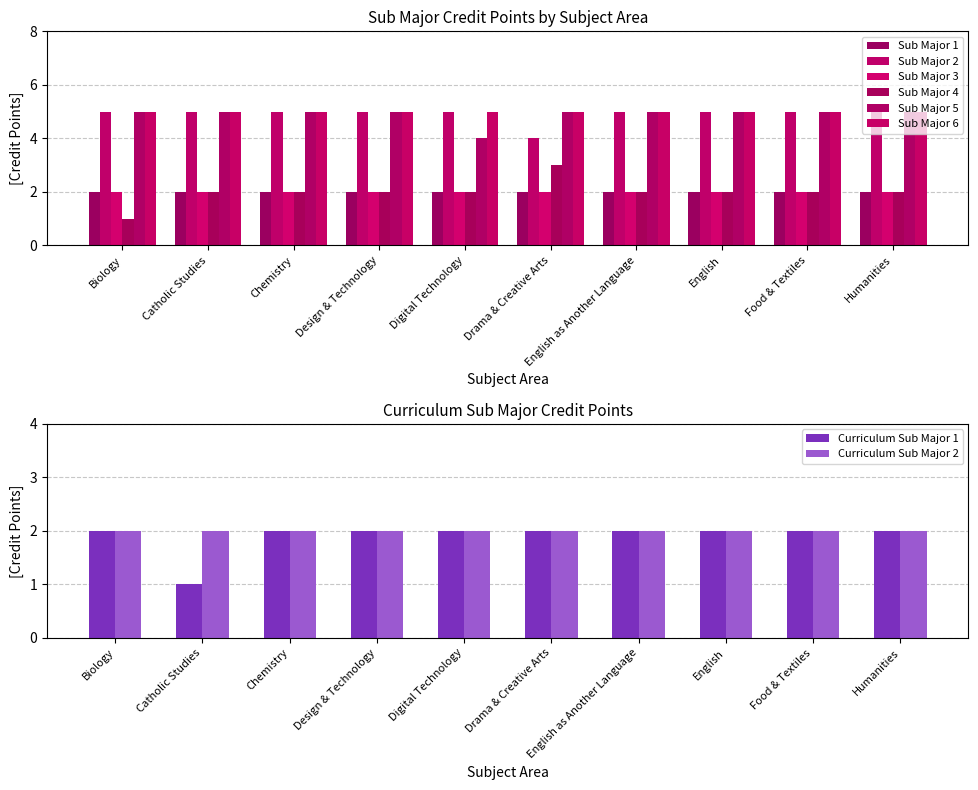

What is the label of the 10th bar from the right?

Biology